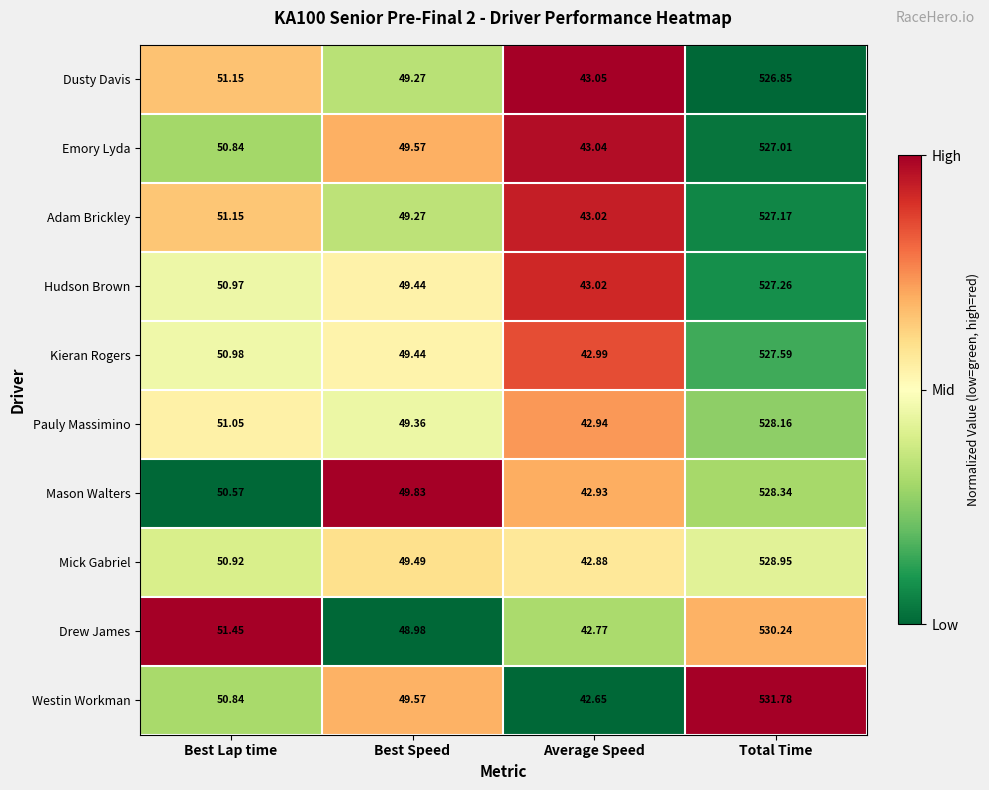

At which label does Pauly Massimino reach its peak?

Total Time